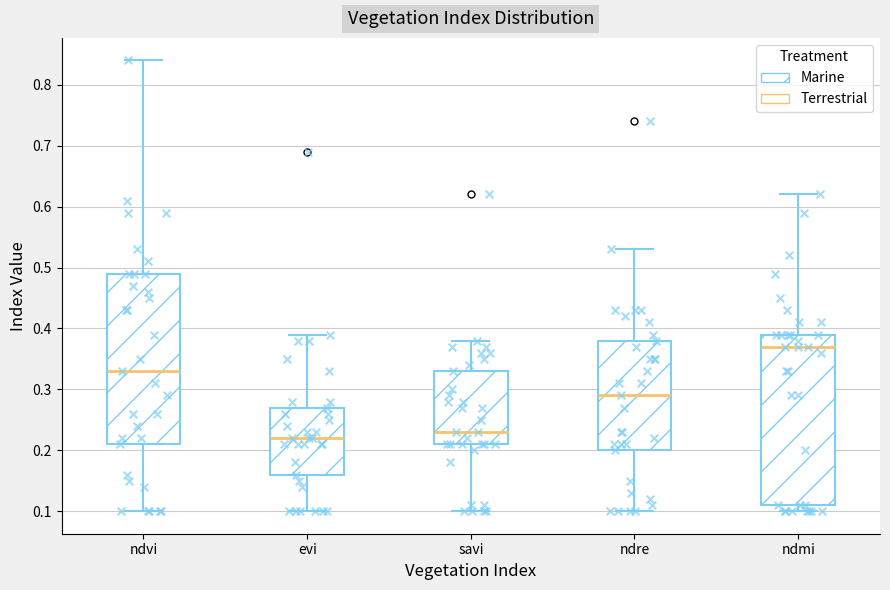

Where does the median line of the box for ndre sit on the y-axis? The values are not printed on the chart, so give them approximately, as read against the axis.

0.29